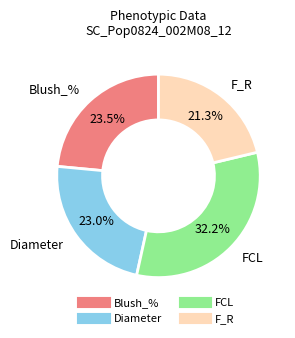

Is there a majority slice in this chart?

No